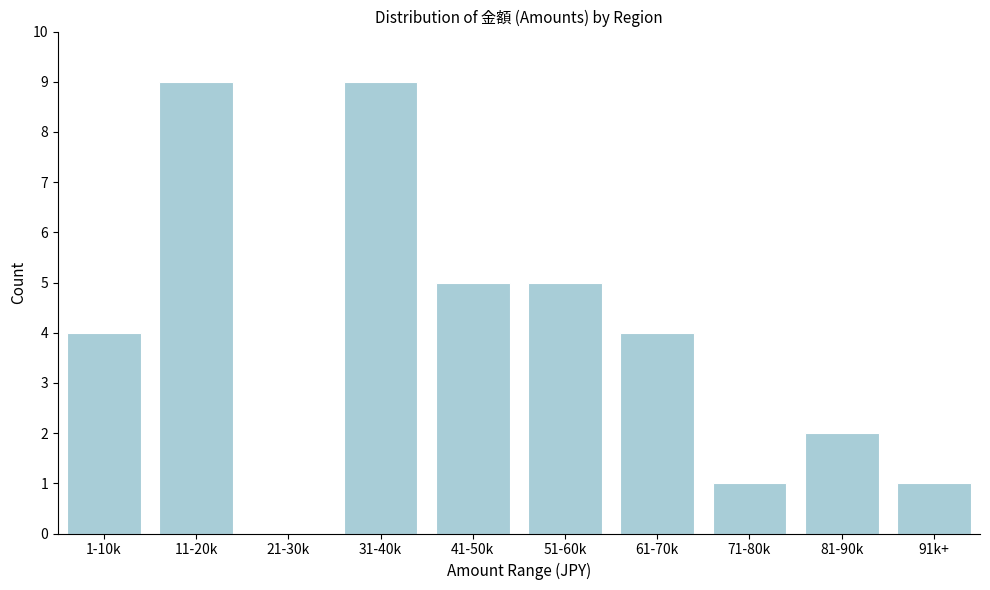

Reading left to right, extract all data points from this chart.

1-10k=4	11-20k=9	21-30k=0	31-40k=9	41-50k=5	51-60k=5	61-70k=4	71-80k=1	81-90k=2	91k+=1